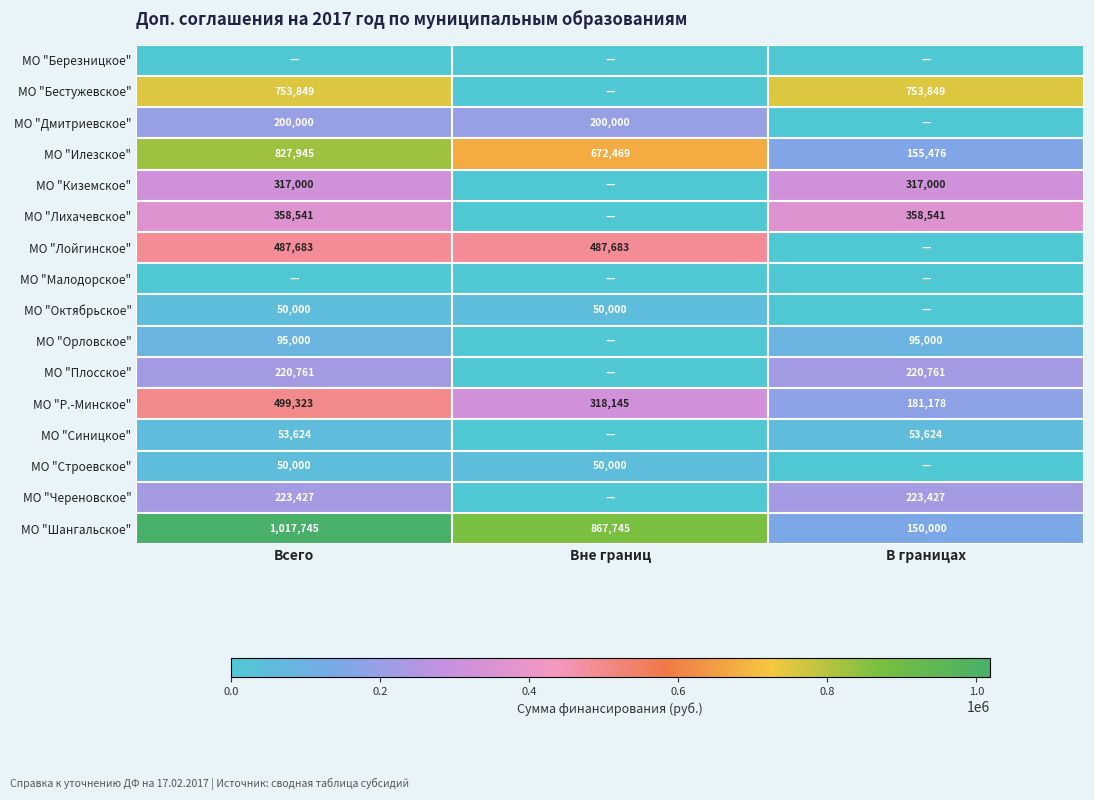

The value of МО "Дмитриевское" at Всего is 294729. True or false?

False